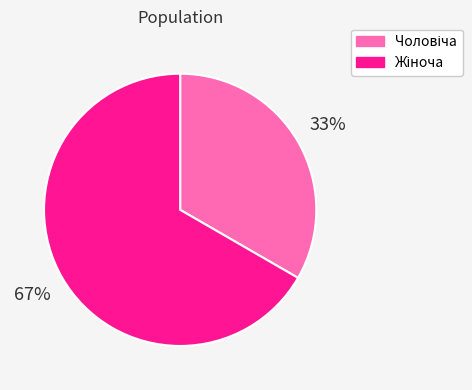

Is there any slice that represents more than half of the pie?

Yes